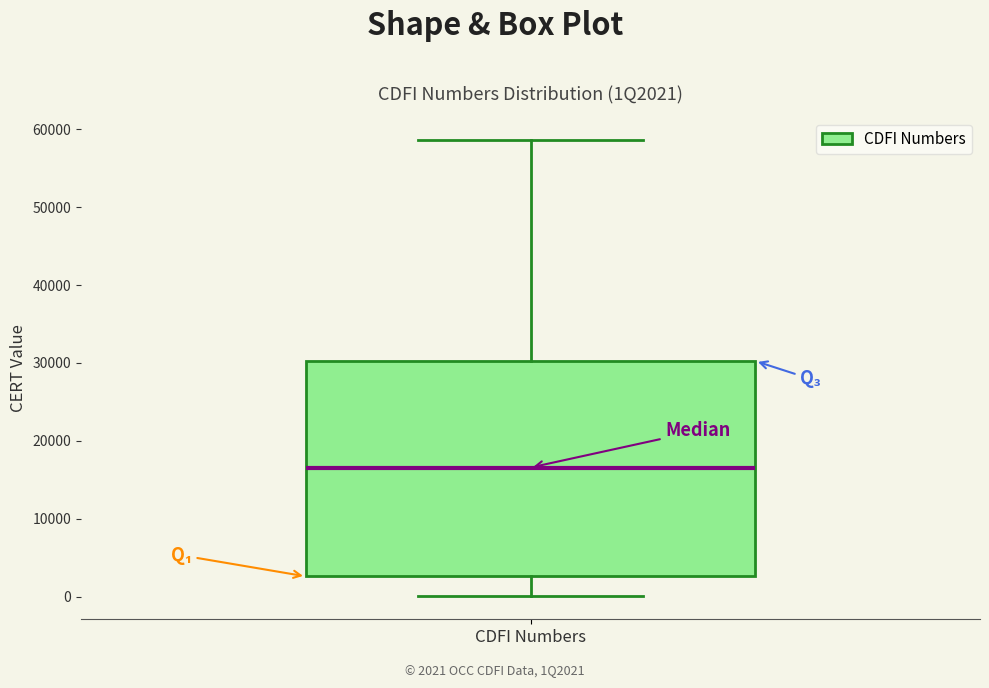

Transcribe this box plot: give where the median line is, the range the box spans, and where the two whiskers end, as read against the y-axis. The values are not printed on the chart, so give them approximately, as read against the axis.

median 17000, box 3000 to 30000, whiskers 0 to 59000